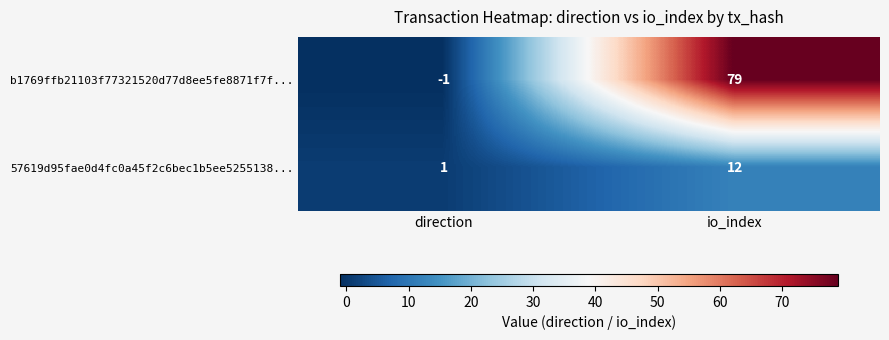

Between direction and io_index, which series saw the biggest shift?

b1769ffb21103f77321520d77d8ee5fe8871f7f...